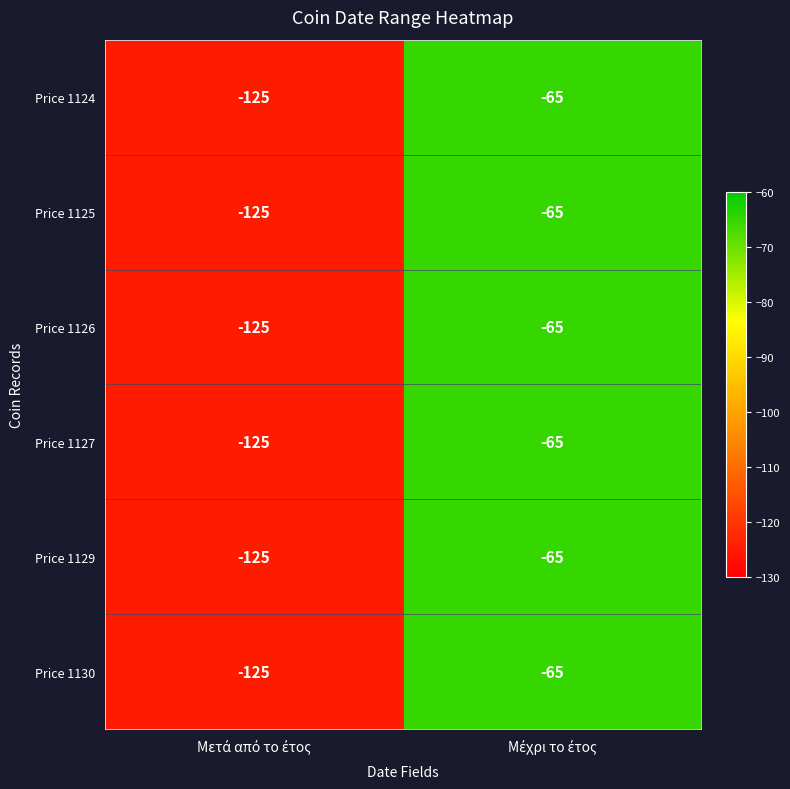

How many series are shown in this chart?

6